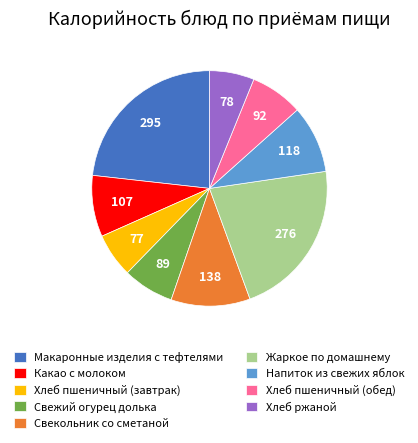

Count the number of slices in the pie.

9